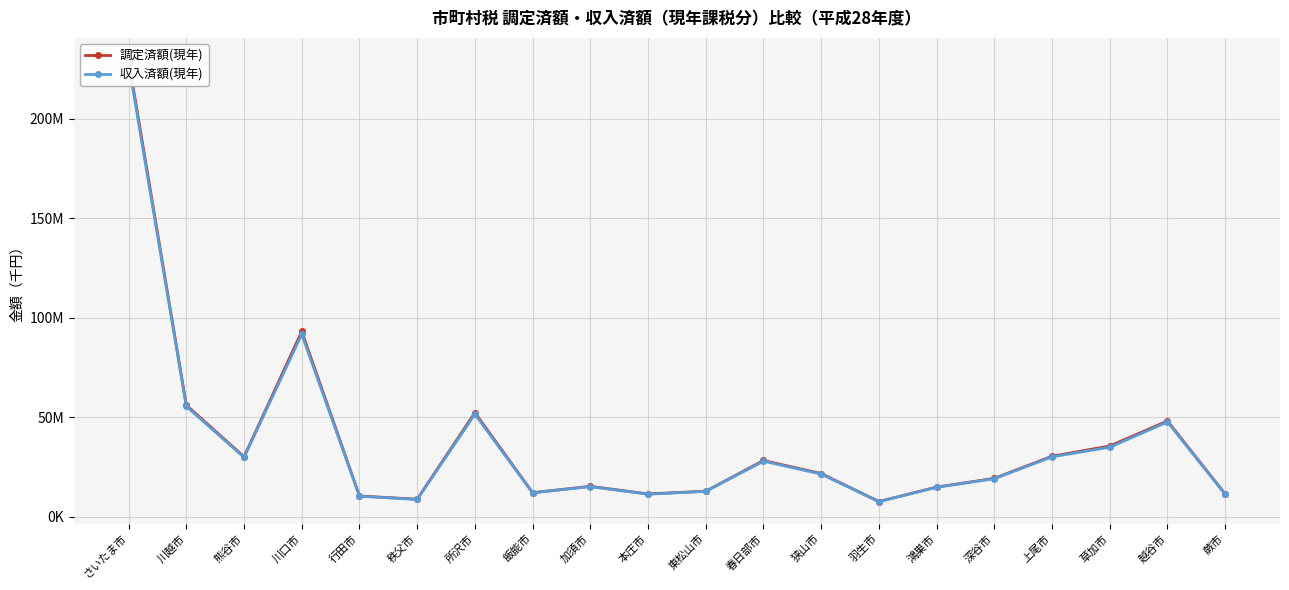

Does the chart display data point markers on the line(s)?

Yes